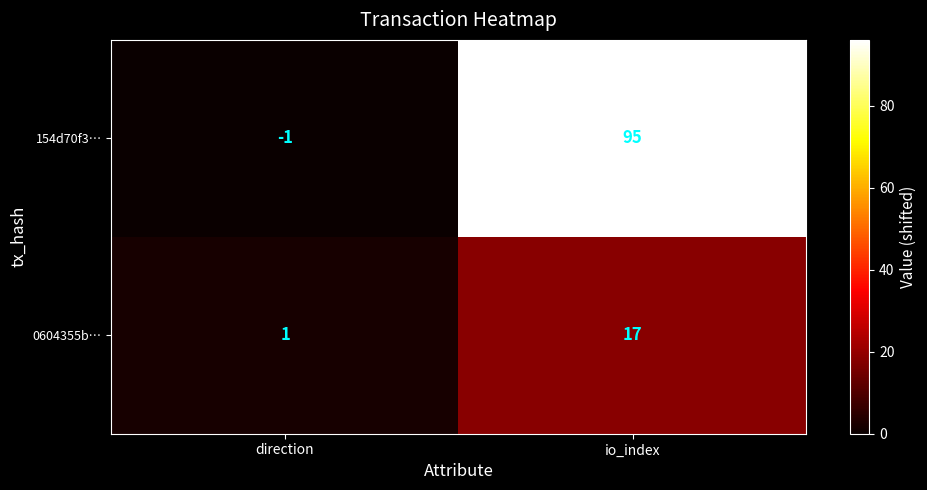

The value of 0604355b… at direction is 1. True or false?

True